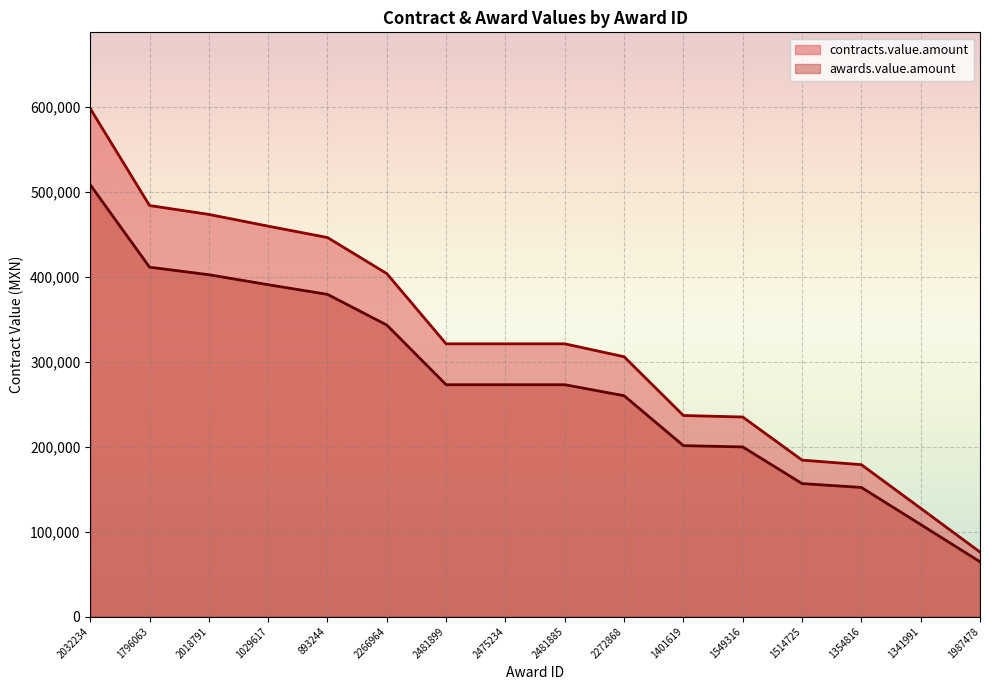

What are all the series names shown in the legend?

contracts.value.amount, awards.value.amount